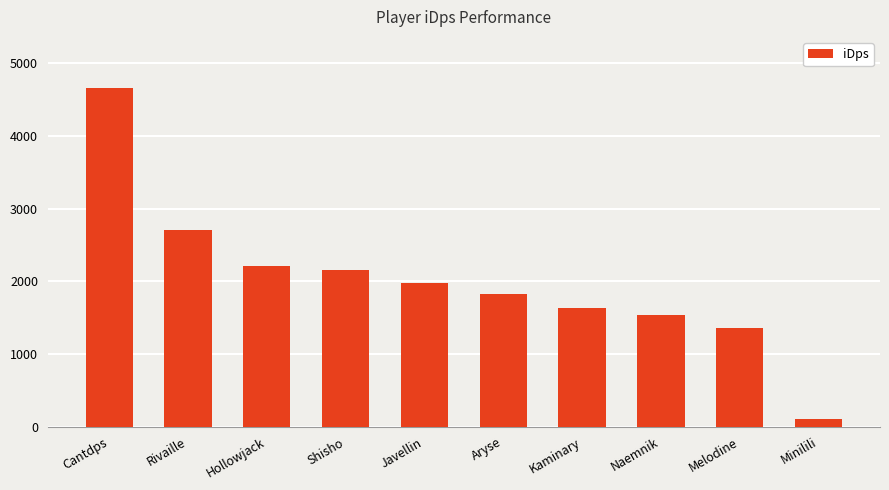

The value at Cantdps is 7628.2. True or false?

False